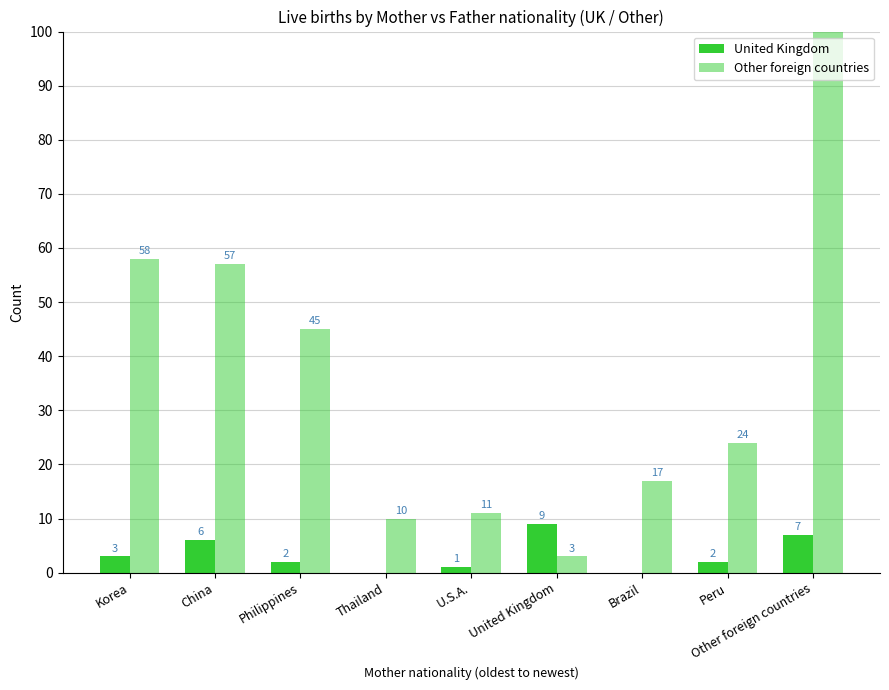

What is the value of the United Kingdom bar at the 9th from the left?

7